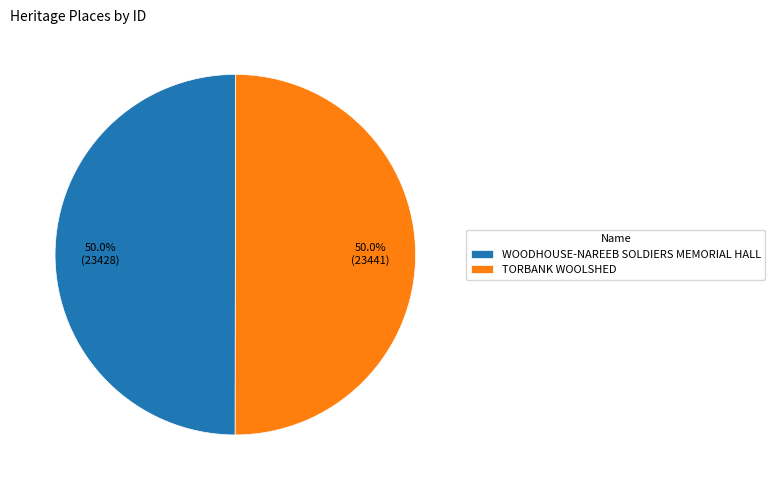

Approximately how many times larger is the value at TORBANK WOOLSHED compared to WOODHOUSE-NAREEB SOLDIERS MEMORIAL HALL?

1.0